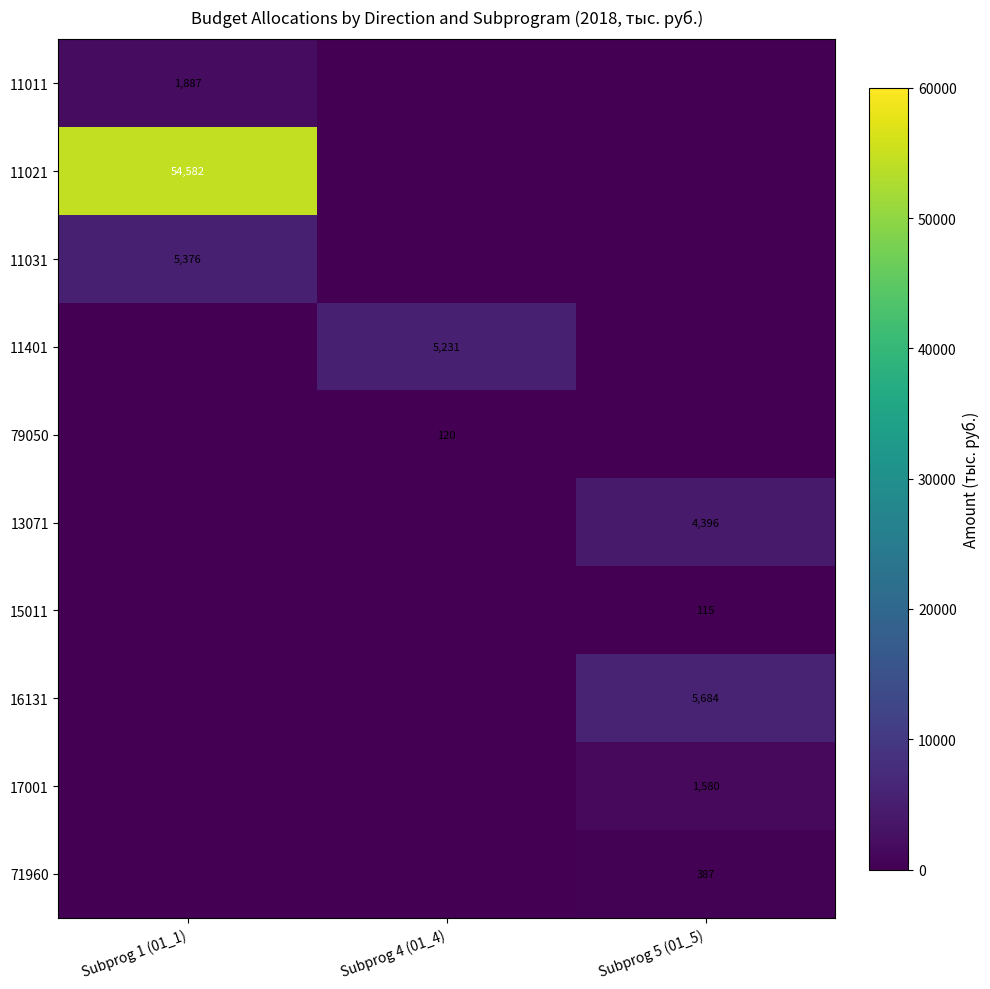

List the series in order of their peak value, lowest first.

15011, 79050, 71960, 17001, 11011, 13071, 11401, 11031, 16131, 11021